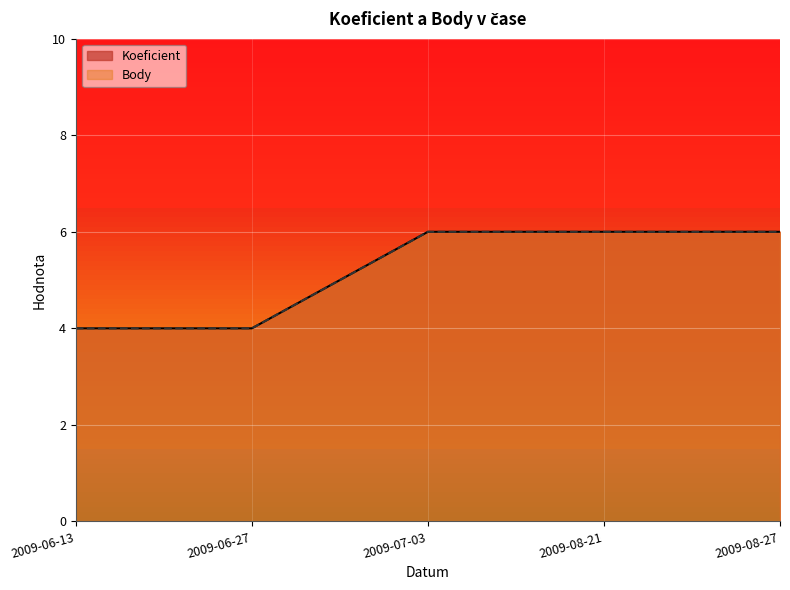

What is the value of the Koeficient point at the 2nd from the left?

4